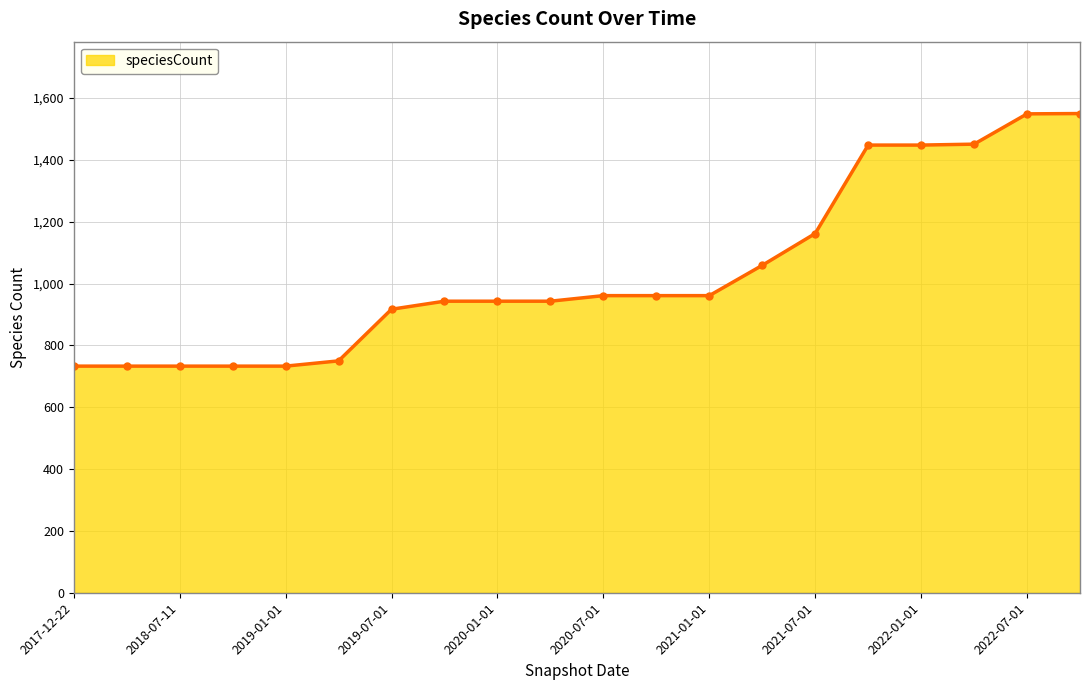

What is the value of the 6th point from the left?

750